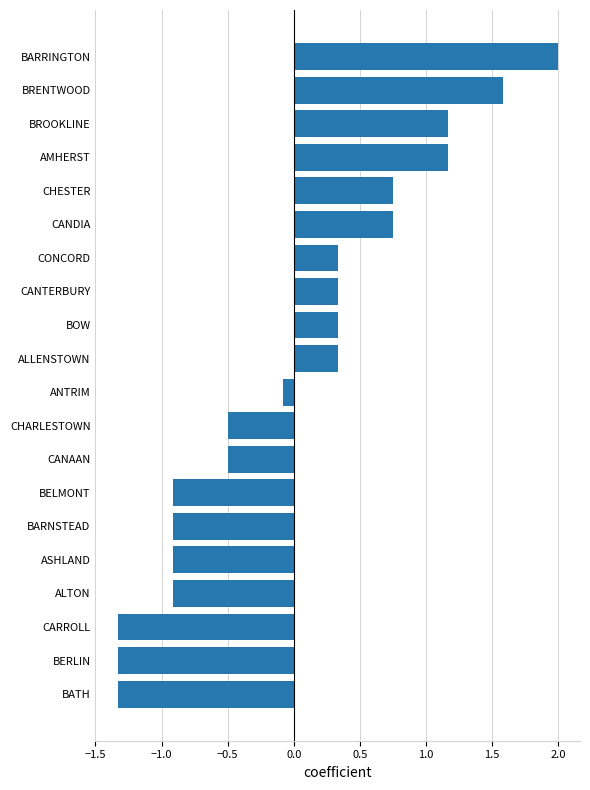

Approximately how many times larger is the value at BARRINGTON compared to BRENTWOOD?

1.3